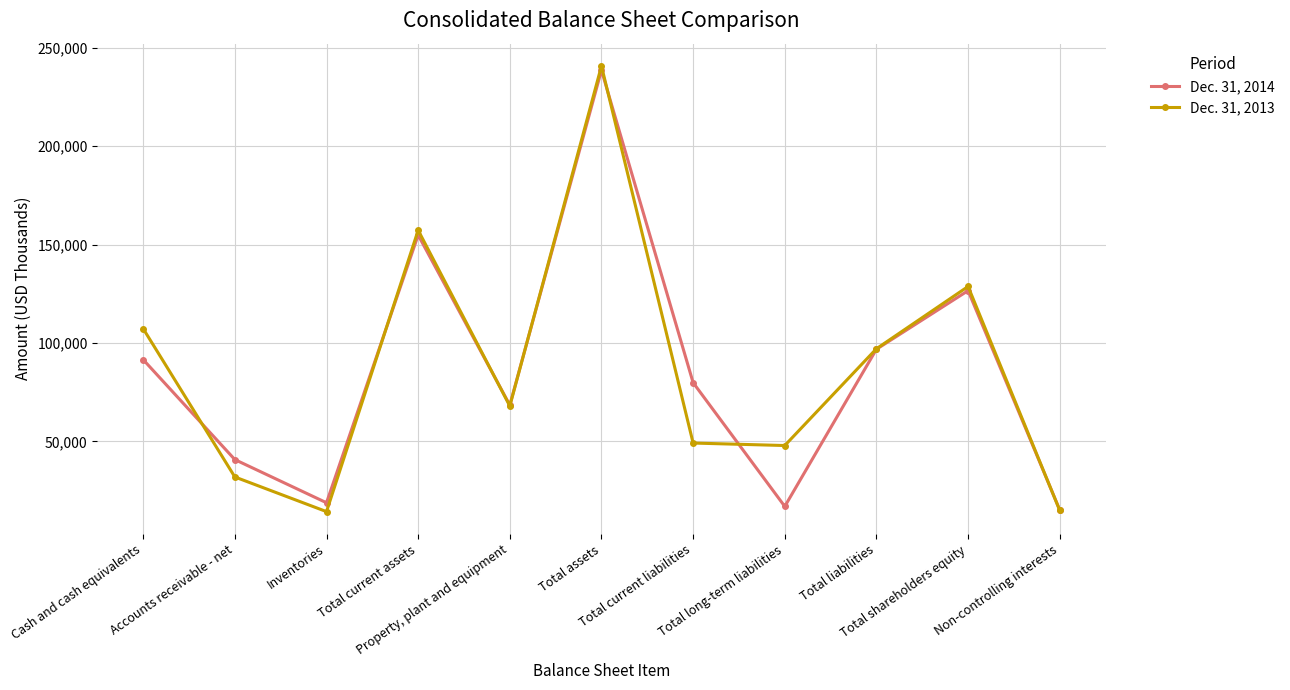

Between Total current assets and Property, plant and equipment, which series saw the biggest shift?

Dec. 31, 2013